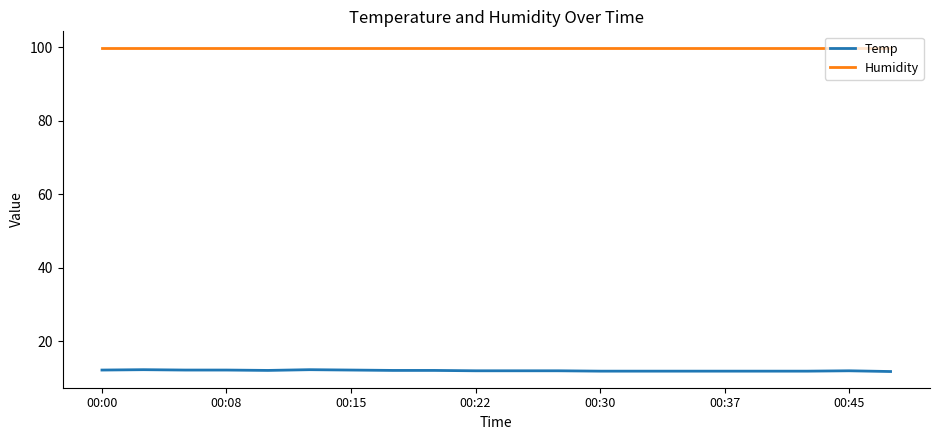

At how many categories does at least one series exceed 23?

20